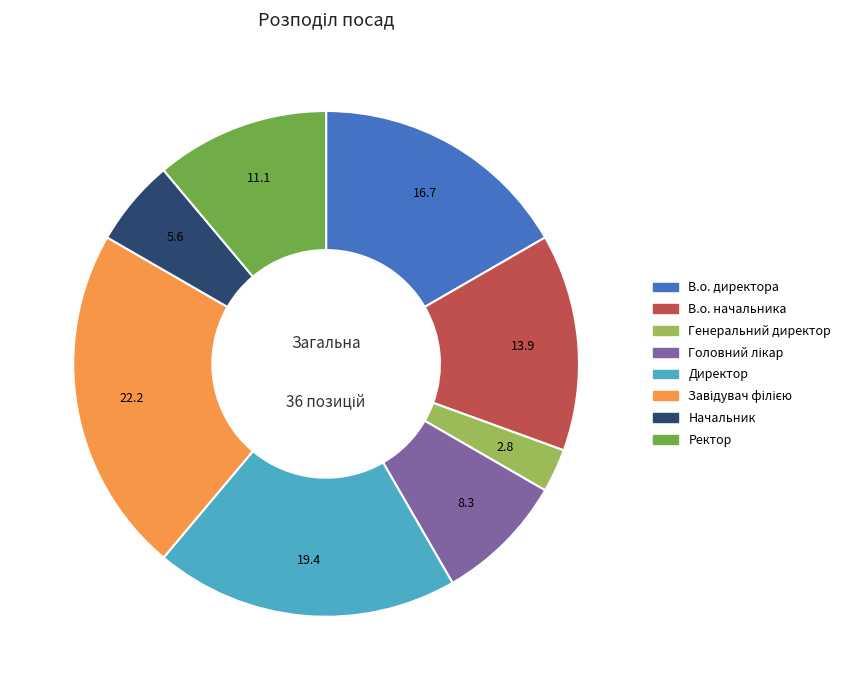

Is Начальник the majority of the pie?

No